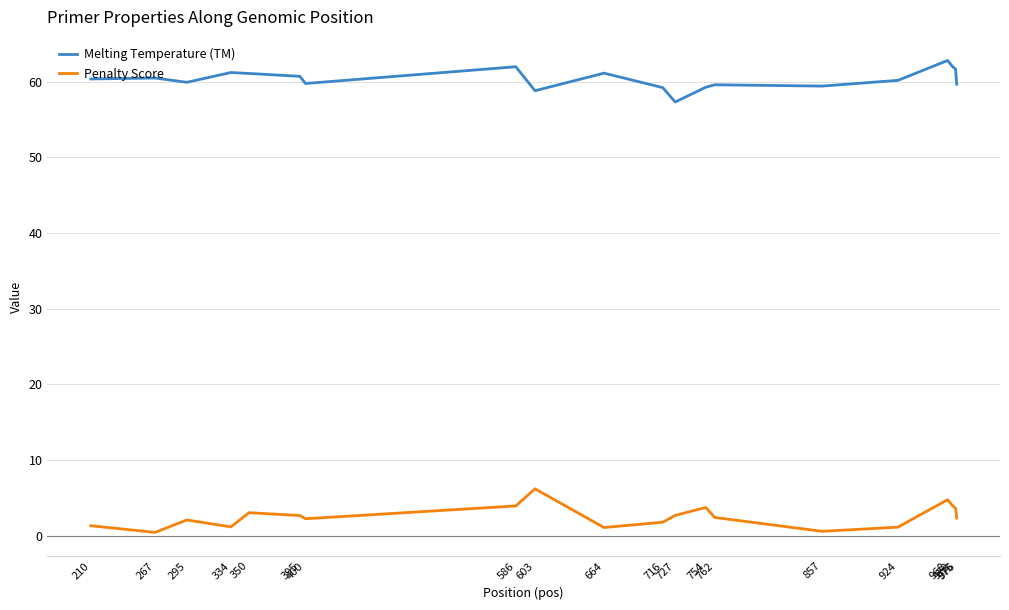

What is the maximum value for Melting Temperature (TM)?

62.8